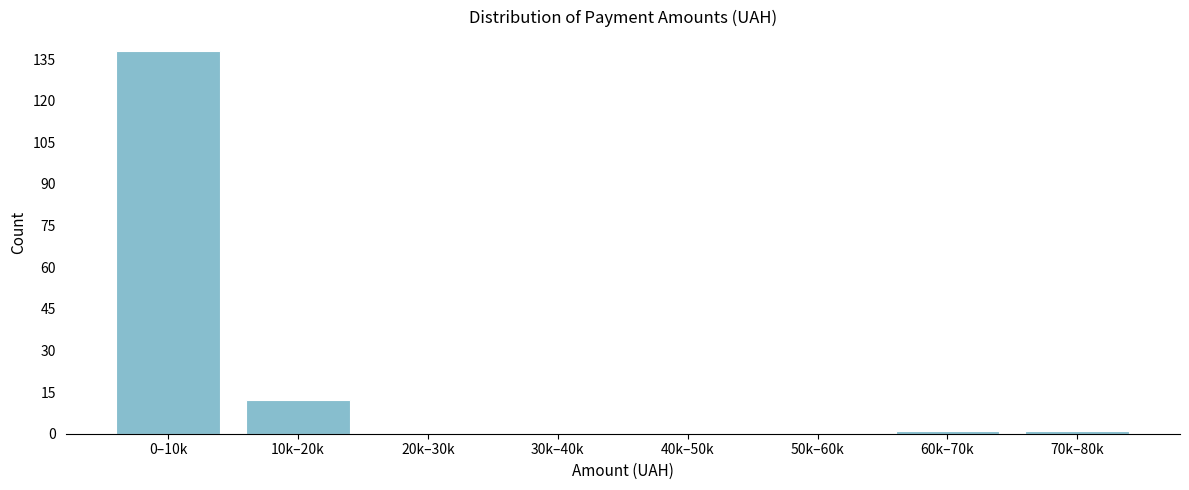

Reading left to right, what are all the values shown in this chart?

0–10k=138	10k–20k=12	20k–30k=0	30k–40k=0	40k–50k=0	50k–60k=0	60k–70k=1	70k–80k=1